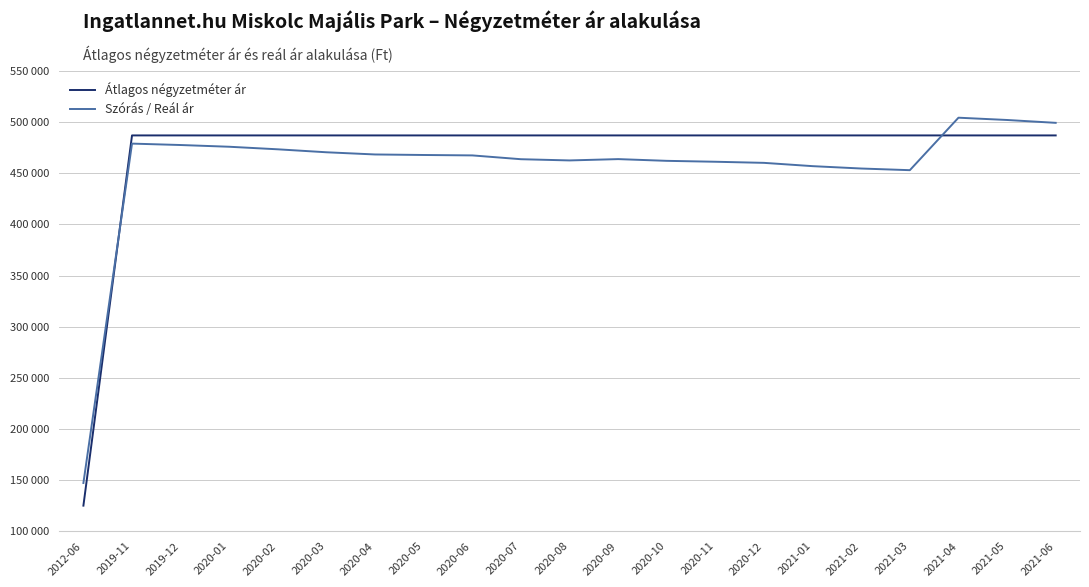

What are all the series names shown in the legend?

Átlagos négyzetméter ár, Szórás / Reál ár